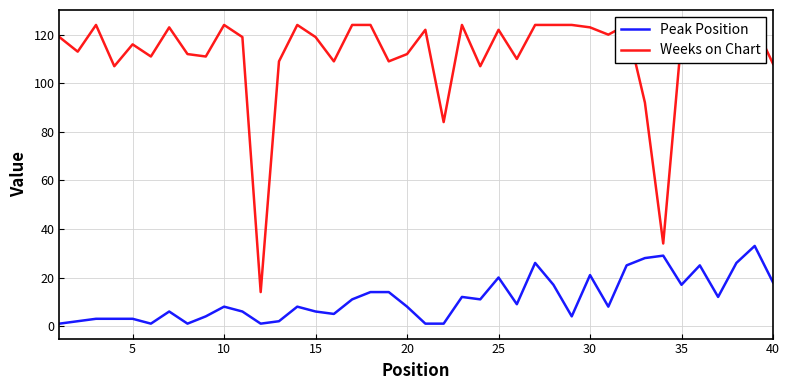

What is the greatest value displayed?

124